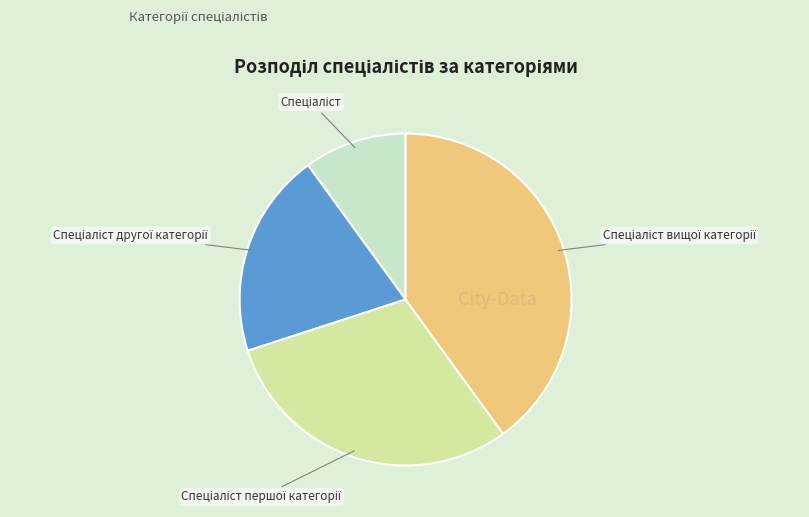

Does any single category account for the majority?

No